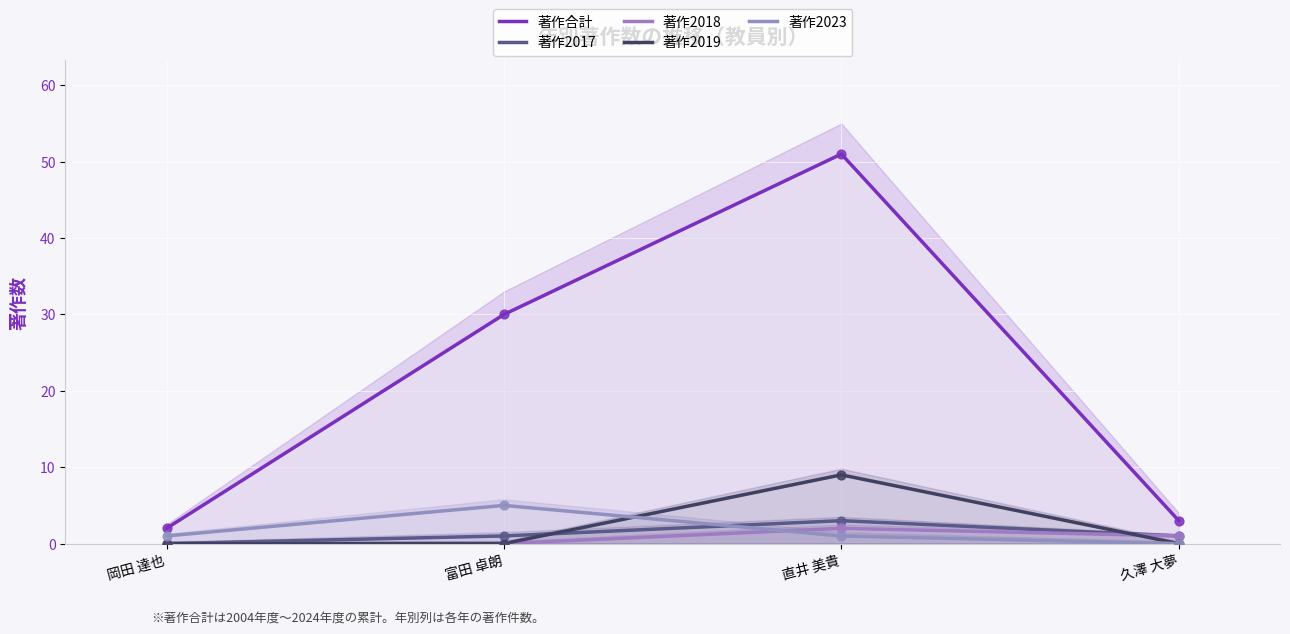

What is the total value across all series at 岡田 達也?

3